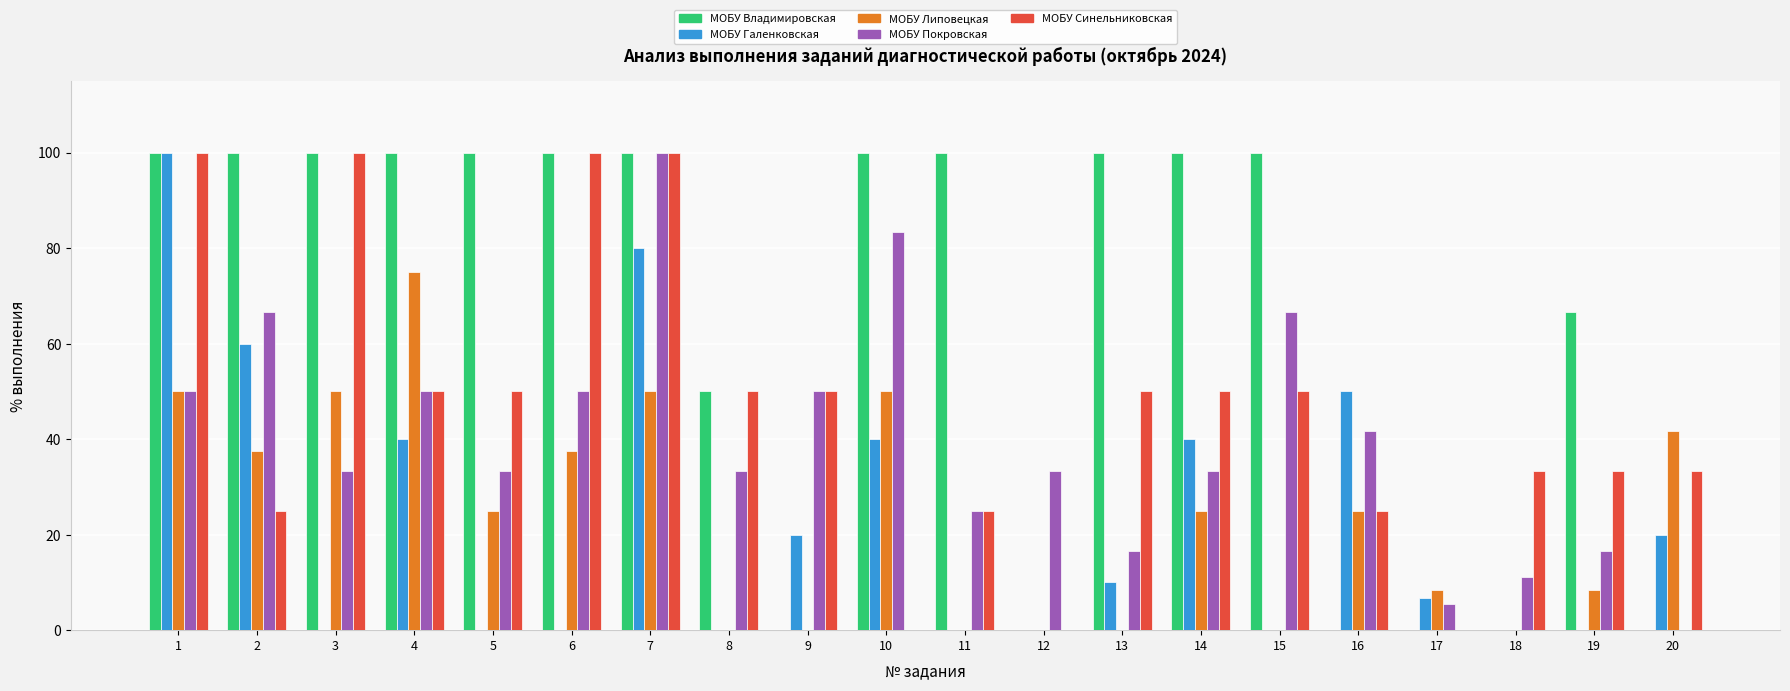

Does the chart contain stacked bars?

No